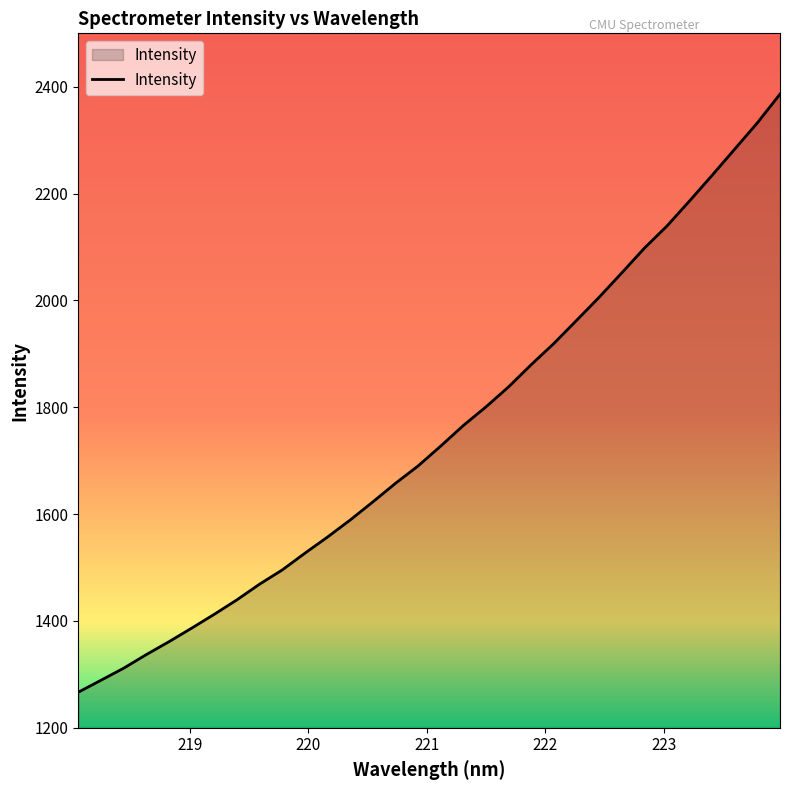

What is the difference between the maximum and minimum values?

1119.5